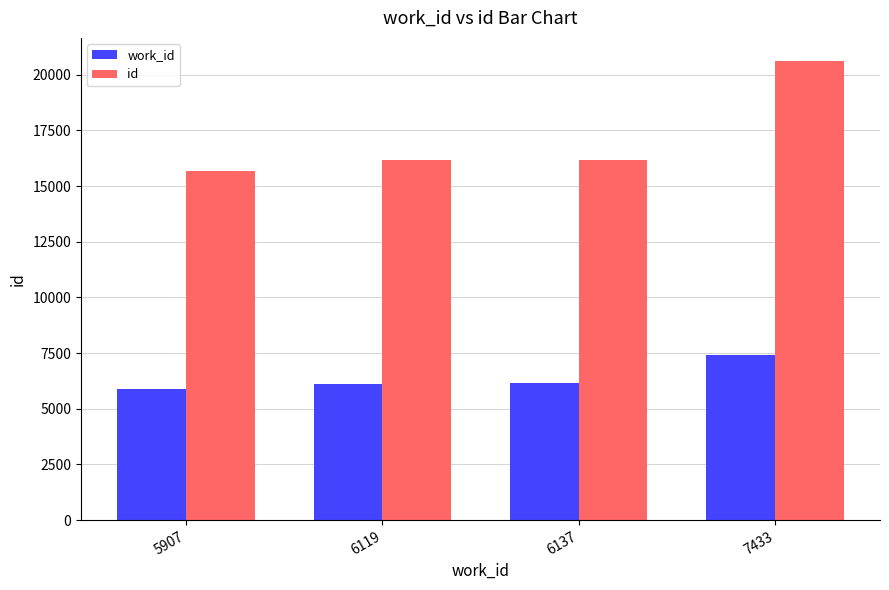

What is the total value across all series at 6137?

22327